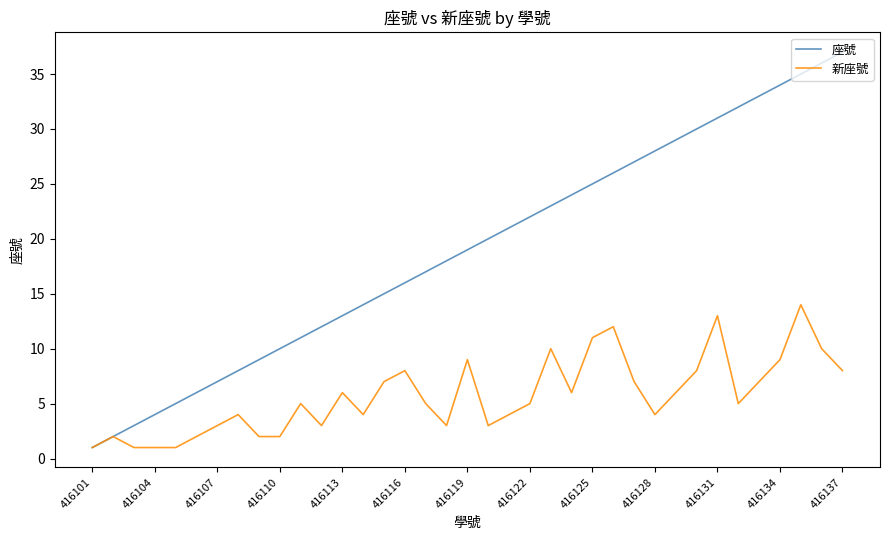

Which series has the widest spread of values?

座號